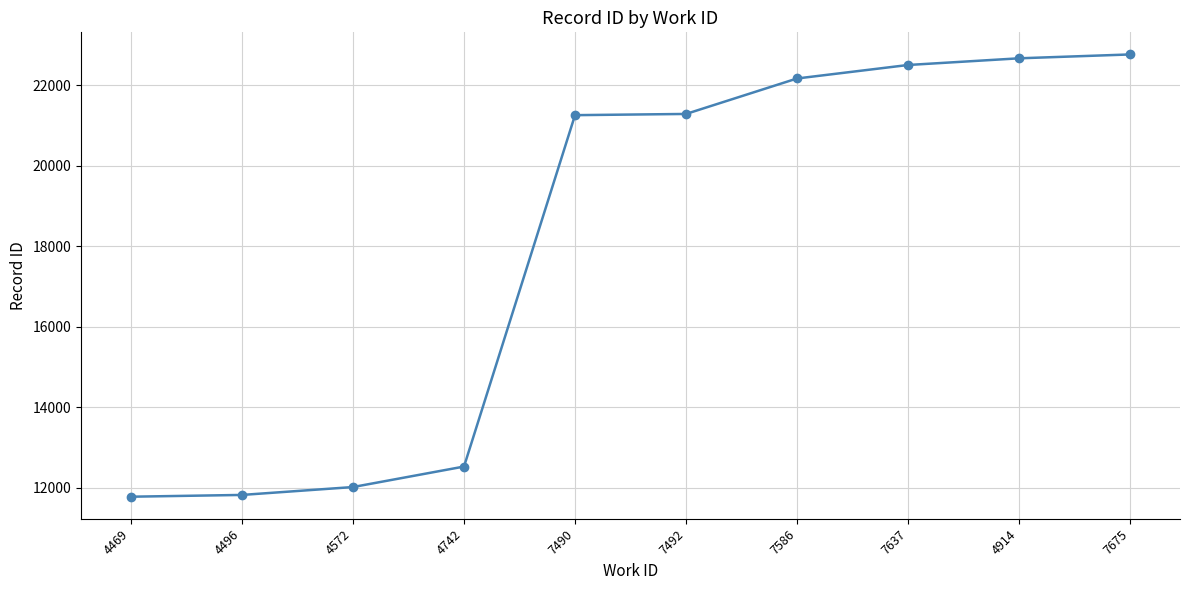

Which has a higher value, 7586 or 4469?

7586